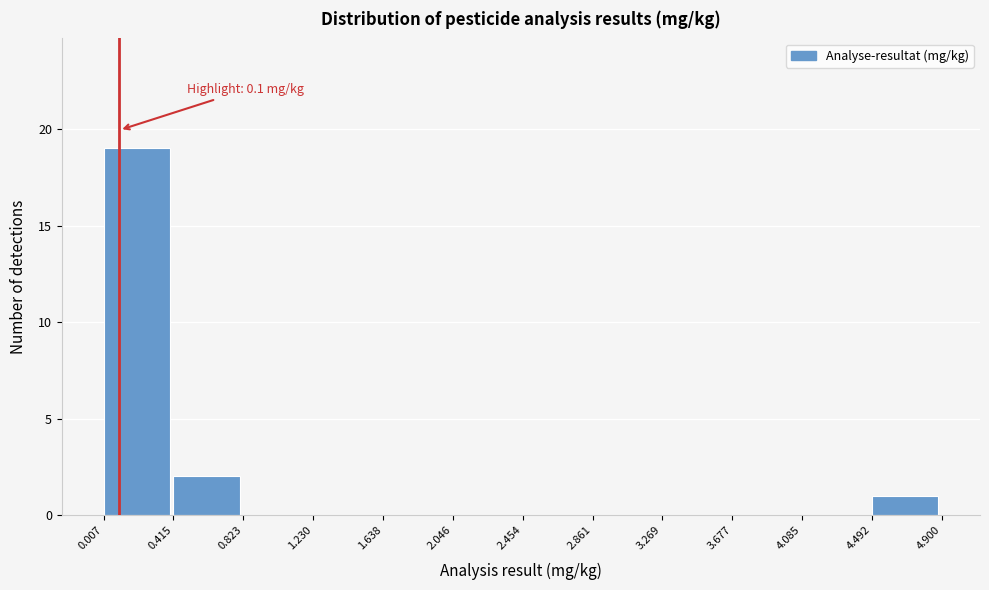

Which range on the x-axis has the tallest bar?

0.007 to 0.415